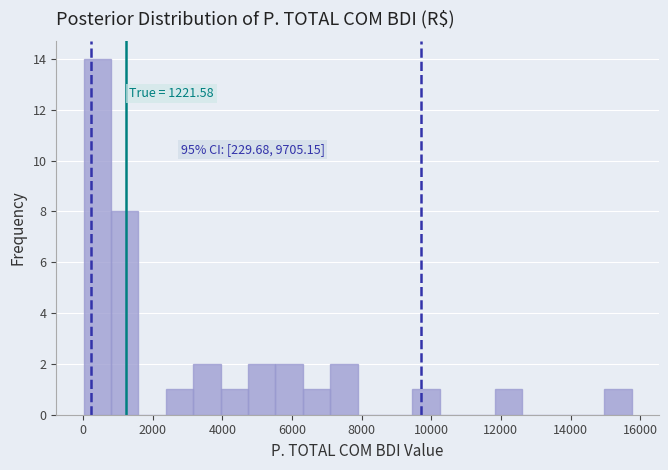

Read against the x-axis, roughly where is the centre of the tallest bar?

400